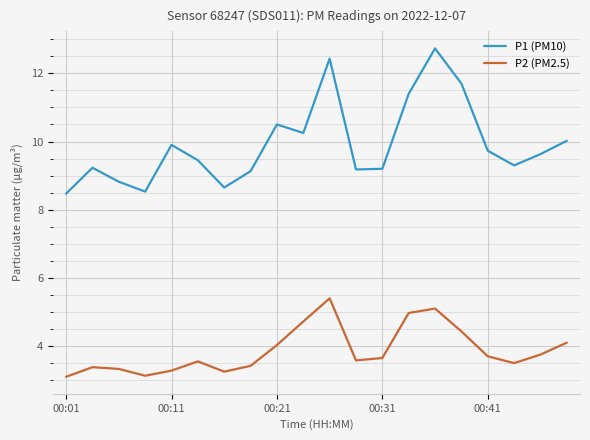

How many series are shown in this chart?

2